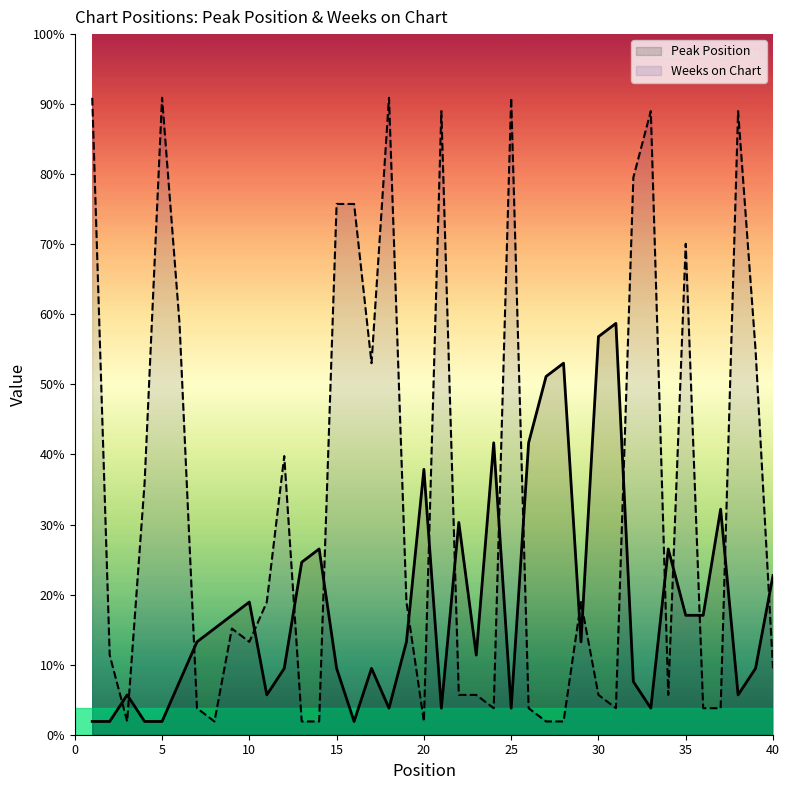

Reading right to left, list all the values displayed in this chart.

Peak Position: 12	5	3	17	9	9	14	2	4	31	30	7	28	27	22	2	22	6	16	2	20	7	2	5	1	5	14	13	5	3	10	9	8	7	4	1	1	3	1	1
Weeks on Chart: 5	29	47	2	2	37	3	47	42	2	3	10	1	1	2	48	2	3	3	47	1	10	48	28	40	40	1	1	21	10	7	8	1	2	31	48	19	1	6	48